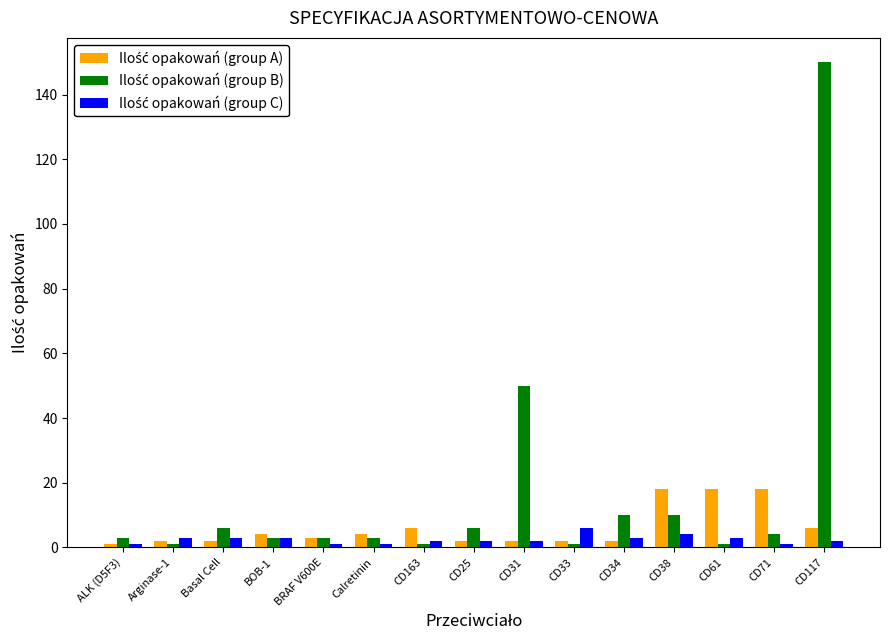

Count the number of data series in this chart.

3